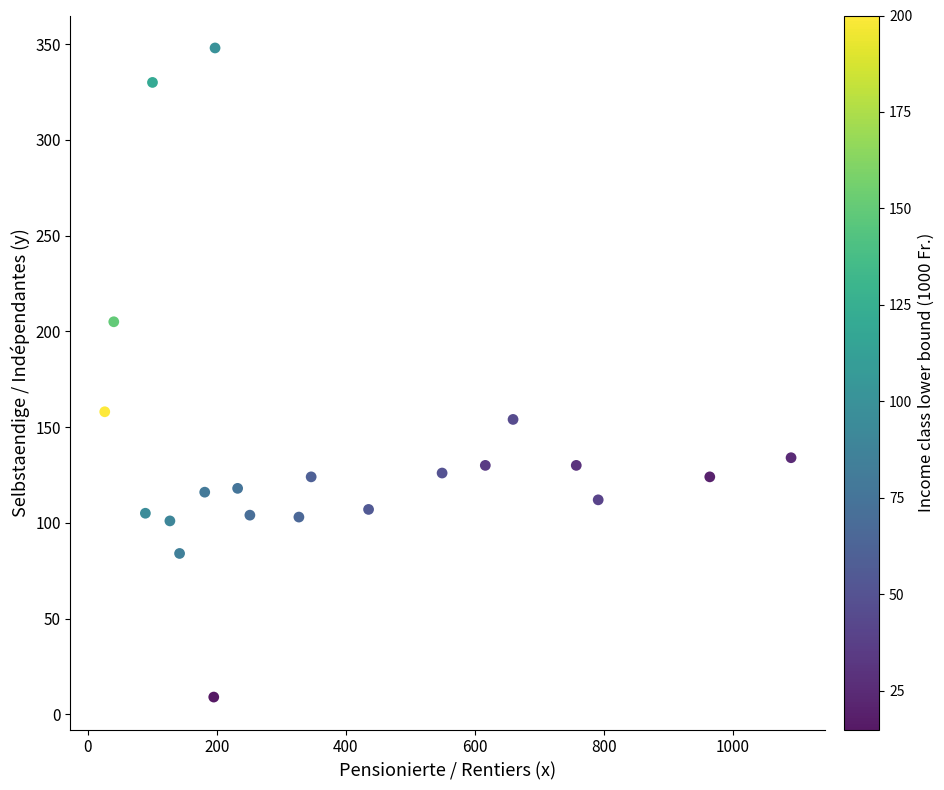

What is the range of Y values (max minus min)?

339